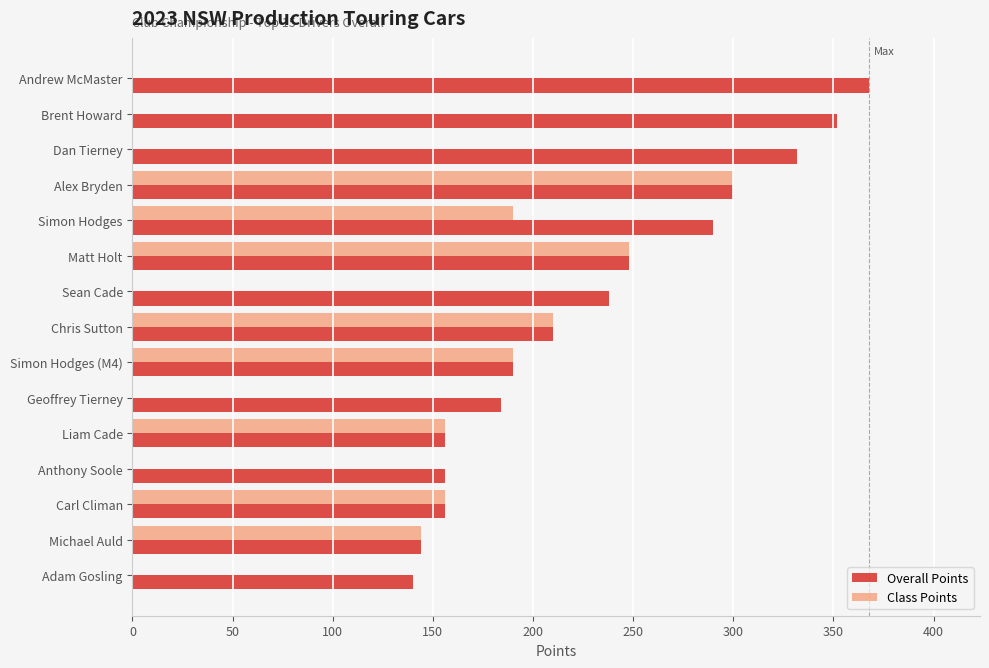

Which series changed the most between Brent Howard and Sean Cade?

Overall Points